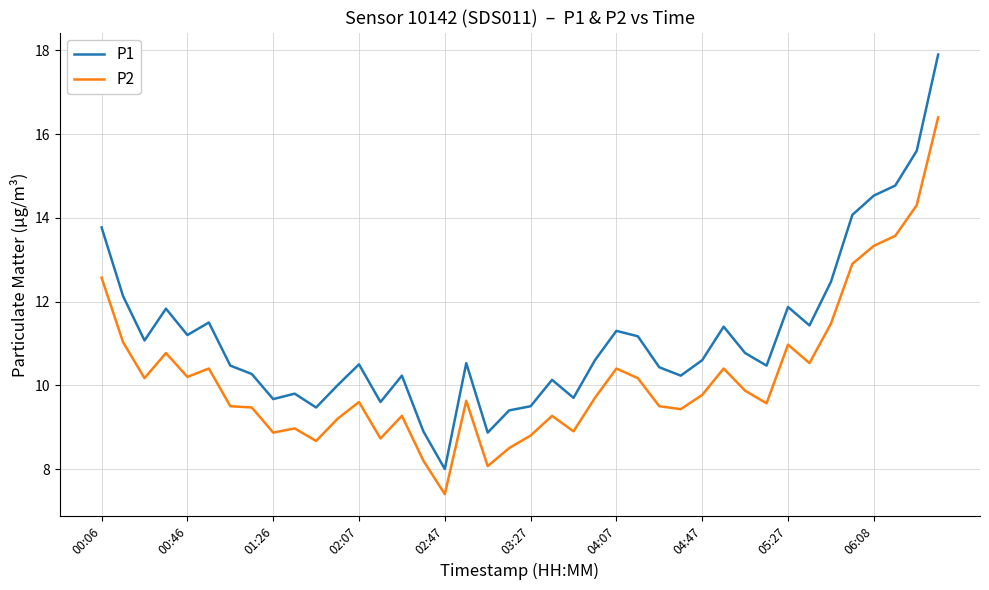

True or false: P2 and P1 cross at least once.

False